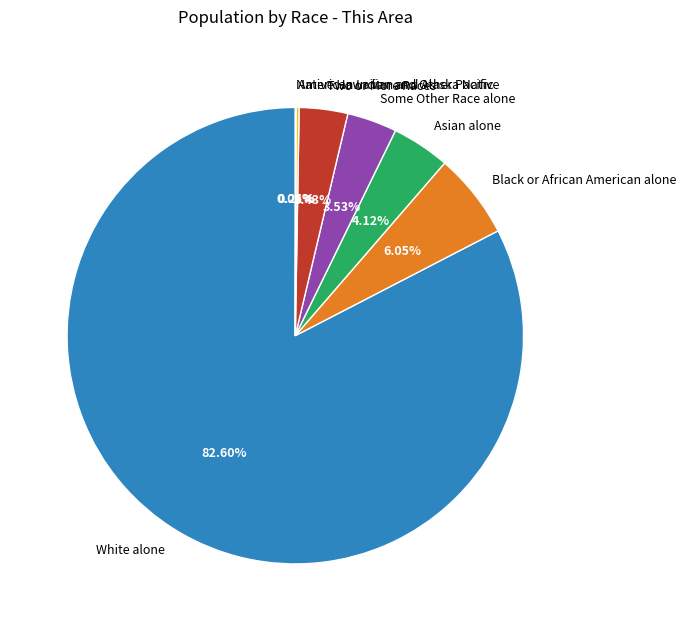

Does Asian alone account for over 50% of the chart?

No